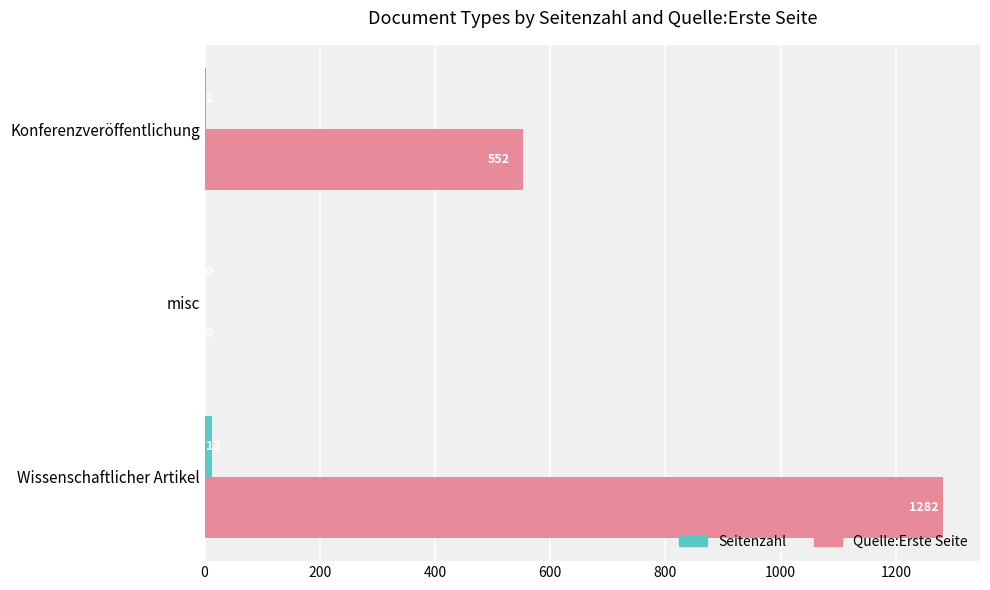

The Quelle:Erste Seite series shows 1282 at Wissenschaftlicher Artikel. True or false?

True